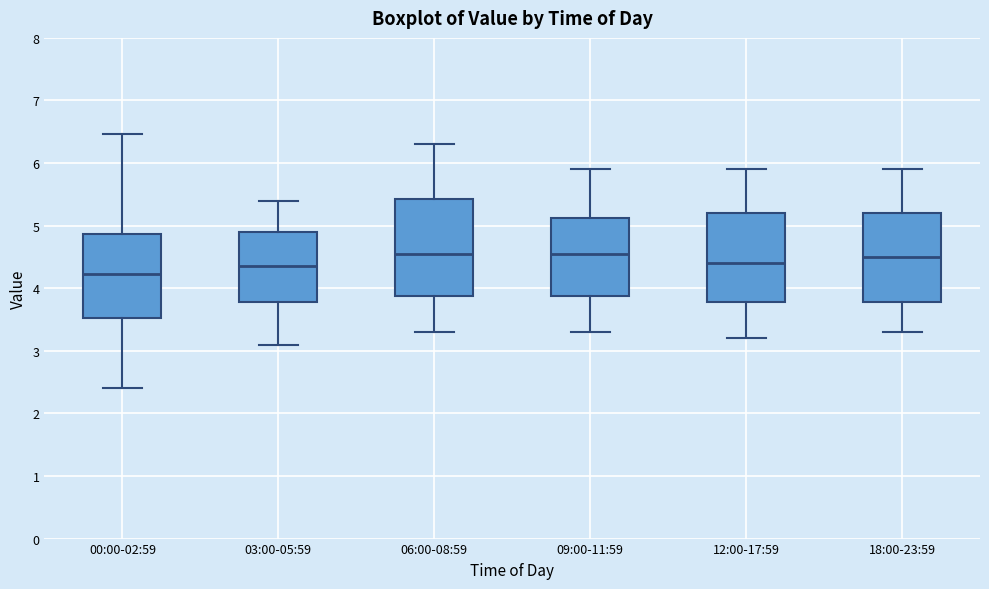

Which box has the lowest median line?

00:00-02:59